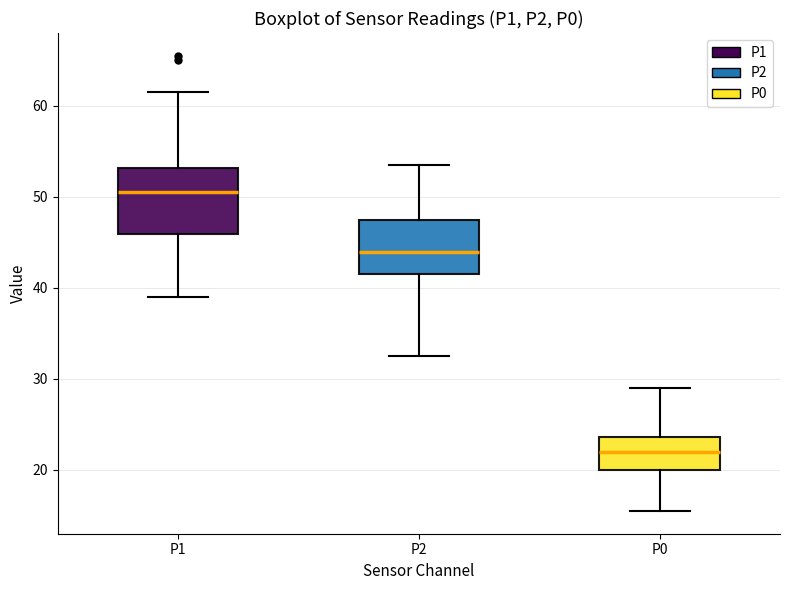

Comparing the boxes themselves (not the whiskers), which one is the tallest?

P1